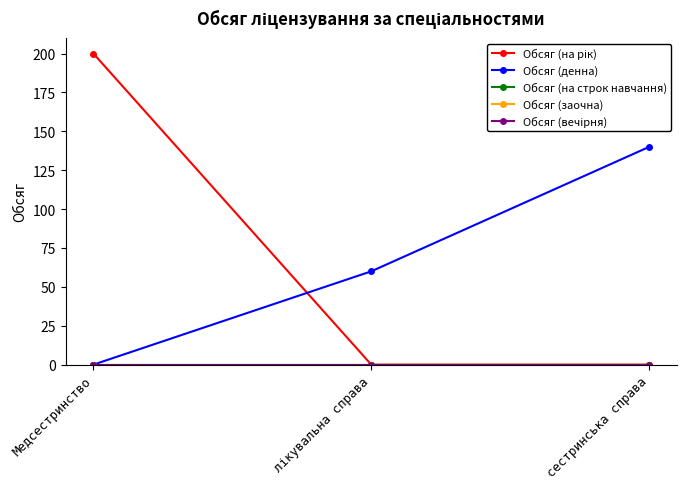

What is the label of the 1st point from the left?

Медсестринство